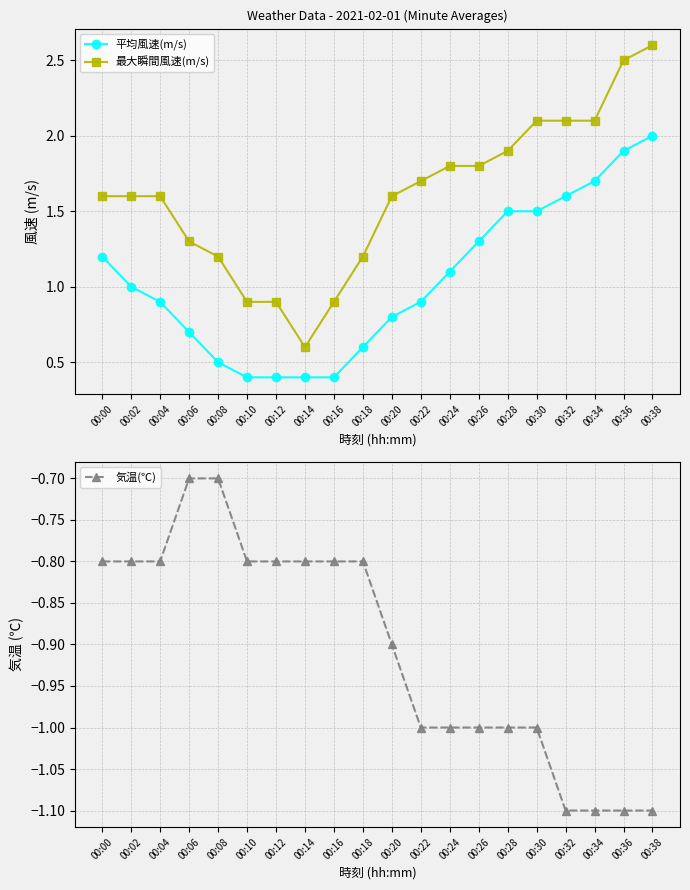

At 00:06, list the series in order from smallest to largest.

気温(℃), 平均風速(m/s), 最大瞬間風速(m/s)